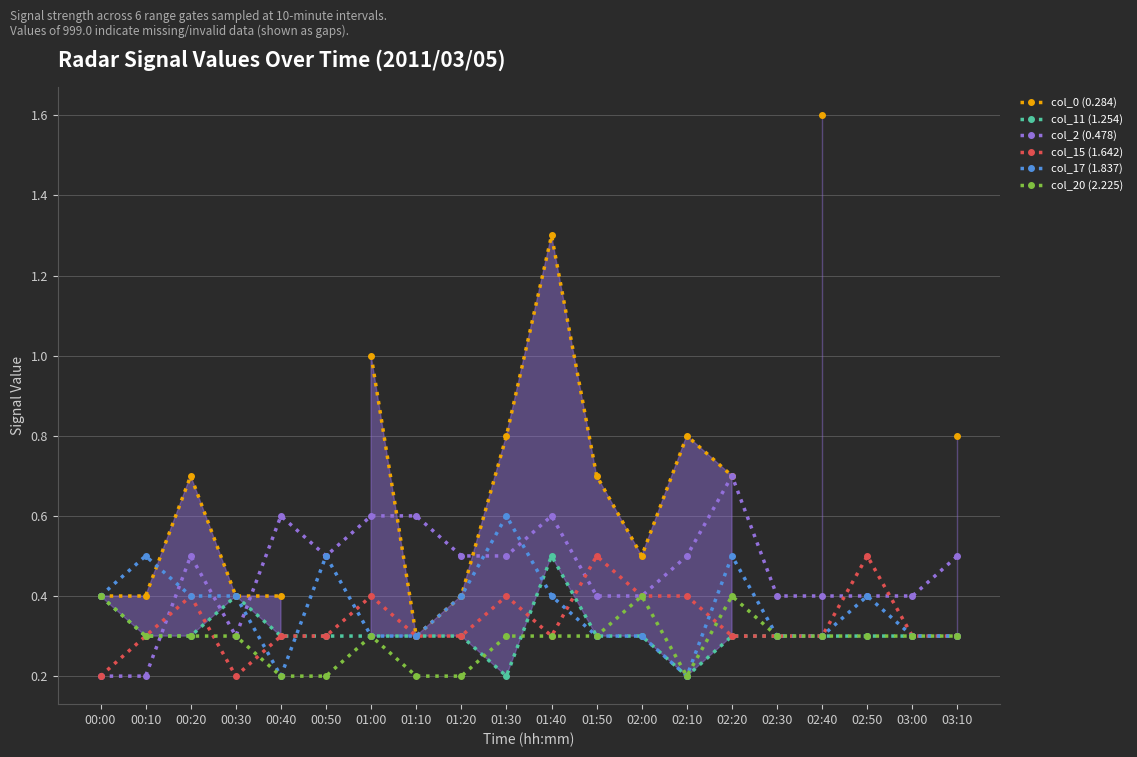

List the labels in order of col_17 (1.837) value, largest first.

01:30, 00:10, 00:50, 02:20, 00:00, 00:20, 00:30, 01:20, 01:40, 02:50, 01:00, 01:10, 01:50, 02:00, 02:30, 02:40, 03:00, 03:10, 00:40, 02:10